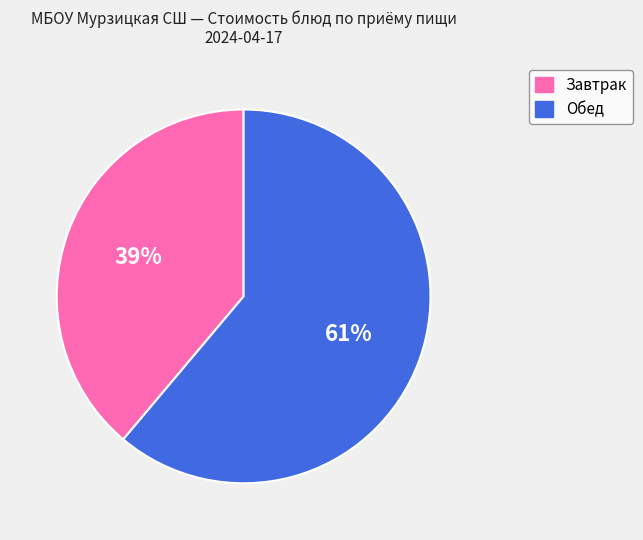

To the nearest percent, what is the difference between the largest and smallest slice percentages?

22%